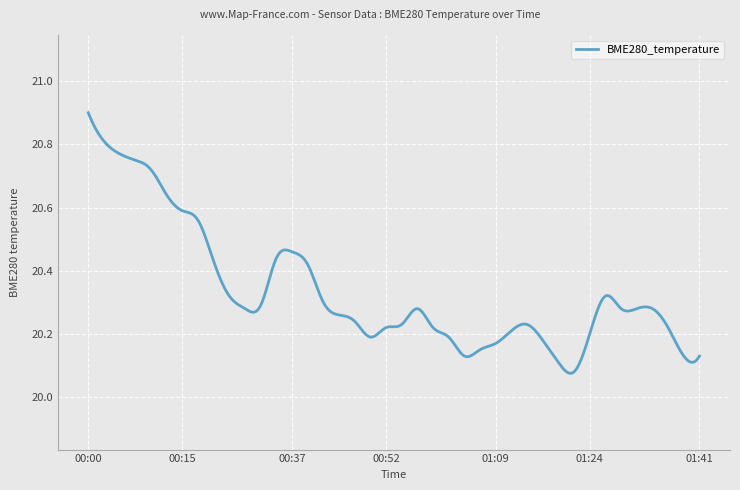

How many lines are shown in the chart?

1